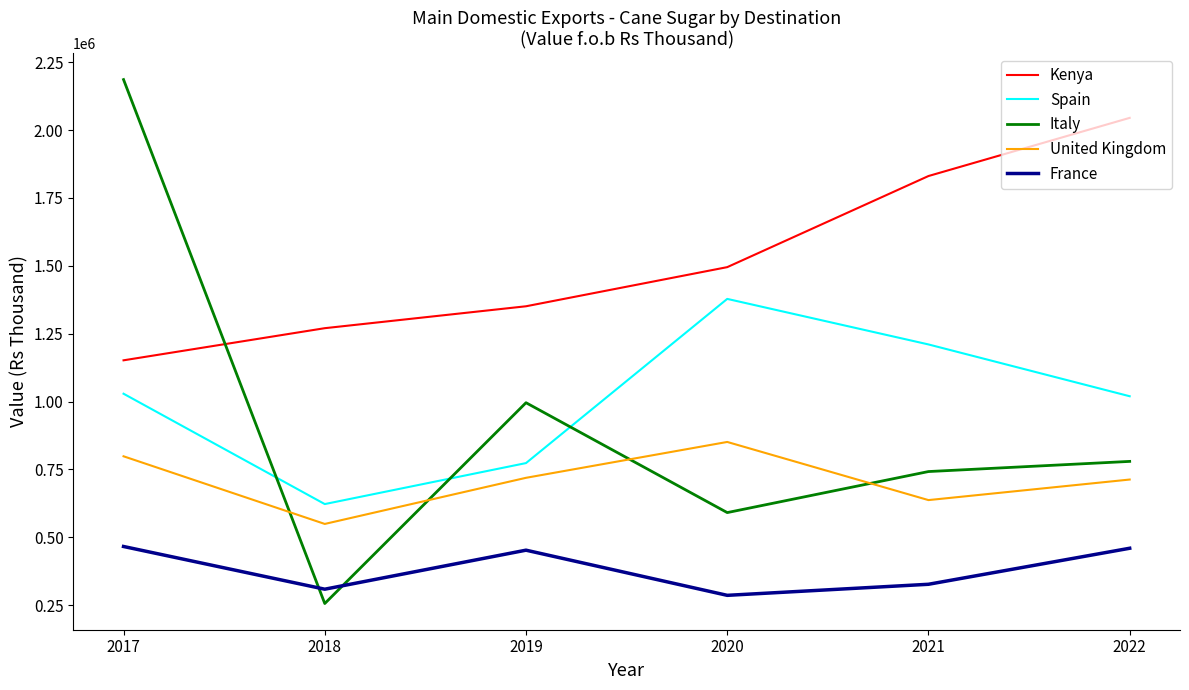

What is the difference between the Kenya values at 2022 and 2021?

214220